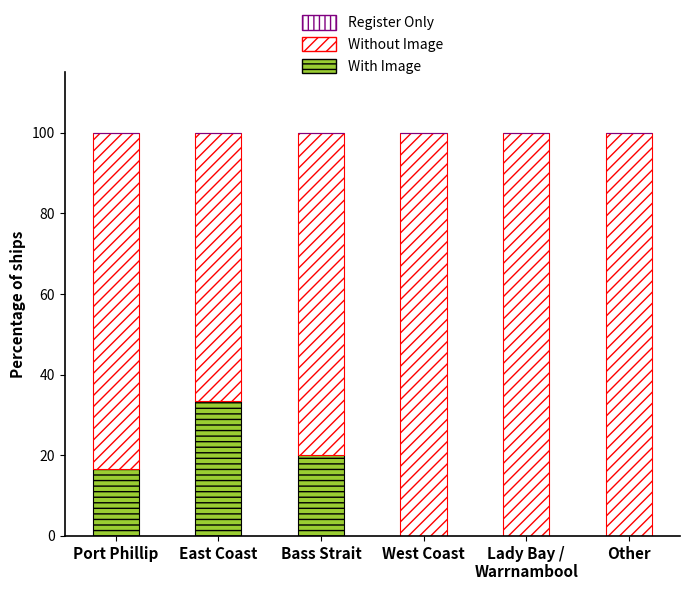

How many categories are shown in the chart?

6